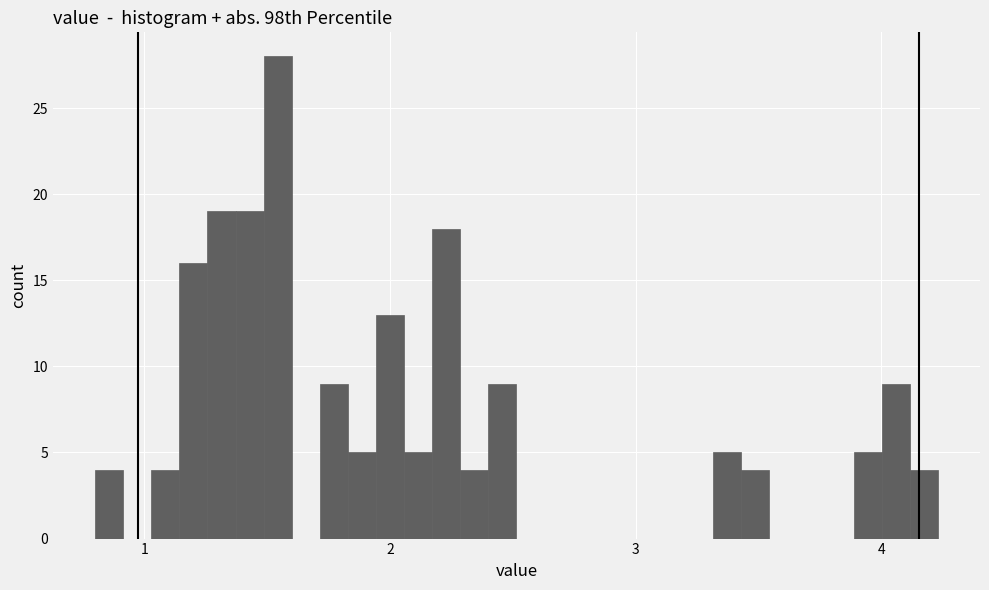

Read against the x-axis, roughly where is the centre of the tallest bar?

1.5